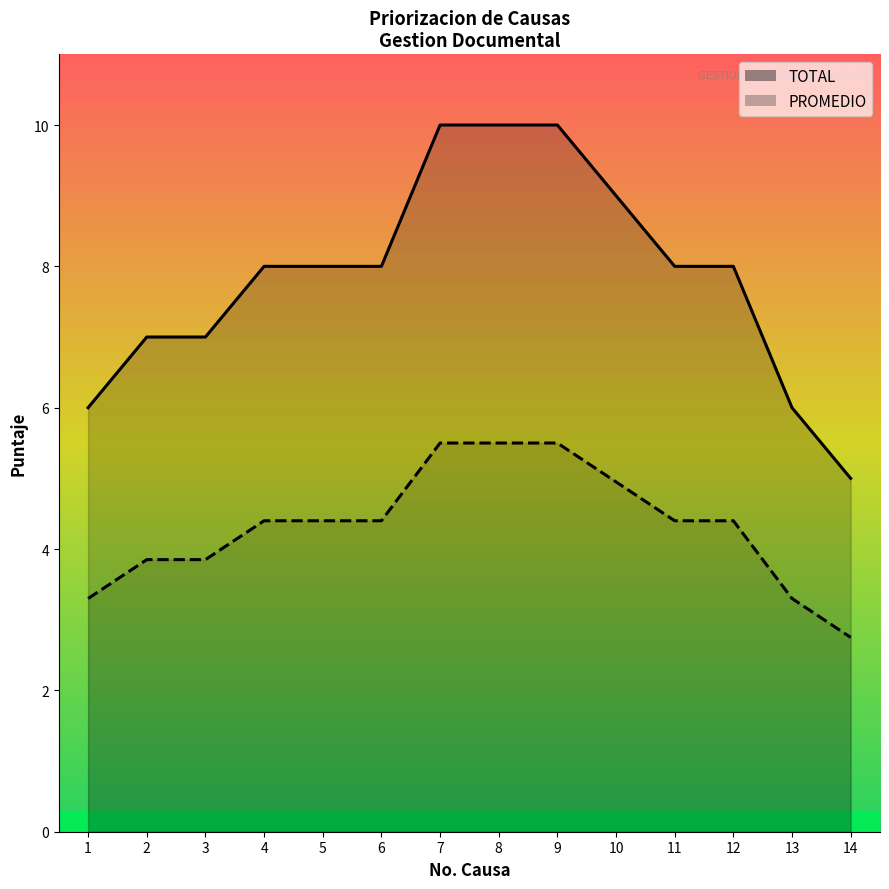

The PROMEDIO series shows 4.4 at 4. True or false?

True